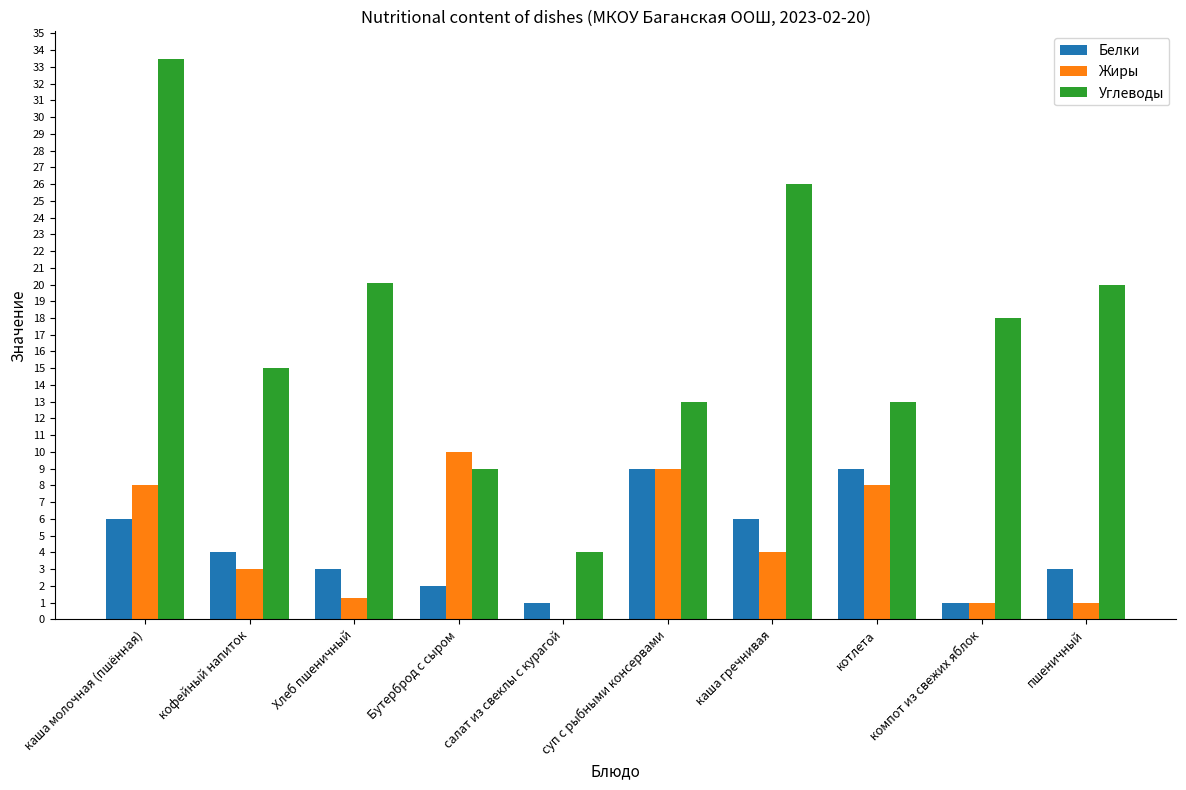

What is the sum of all Жиры values?

45.3